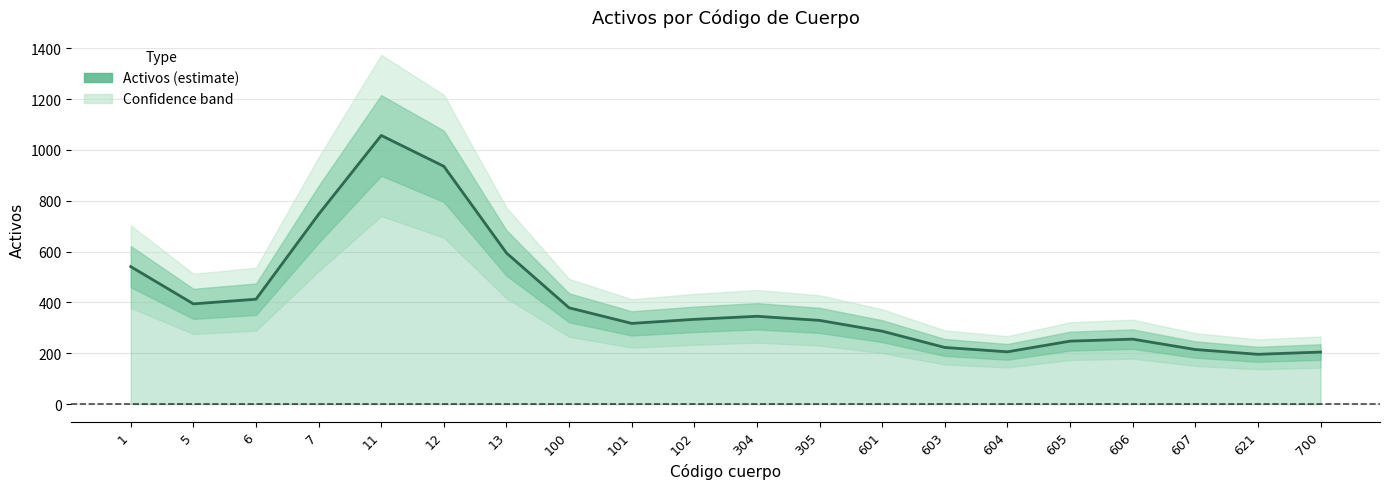

What is the maximum value shown in the chart?

1056.9